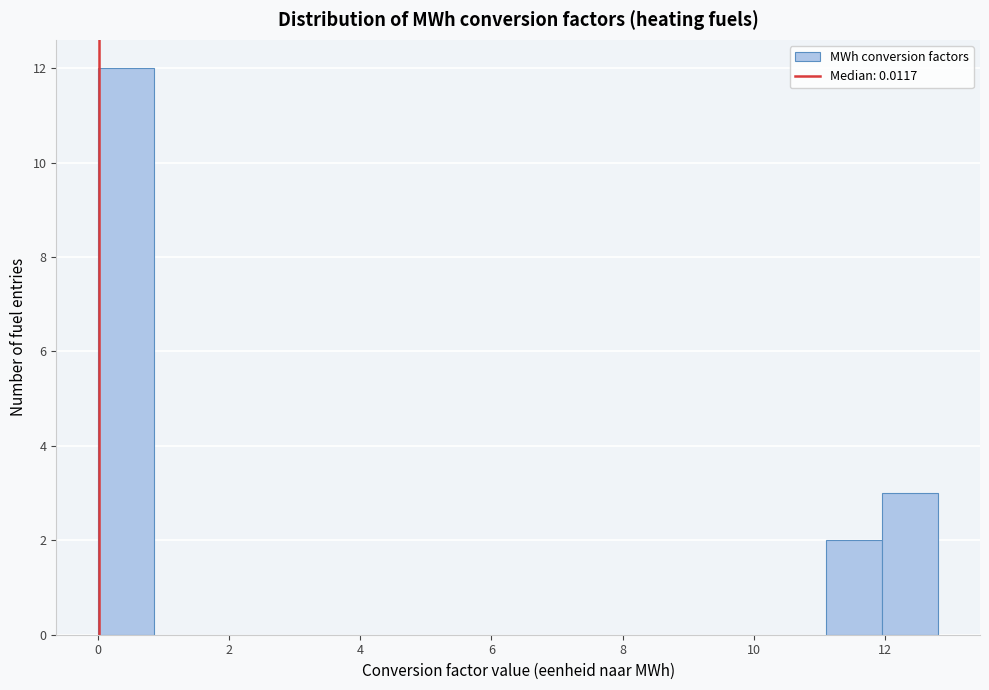

Reading left to right, list every bar in this chart as the range it spans on the x-axis followed by its height. Neither the bar edges nor the heights are printed on the chart, so give them approximately, as read against the axes.

0.0 to 0.8: 12
0.8 to 1.8: 0
1.8 to 2.6: 0
2.6 to 3.4: 0
3.4 to 4.2: 0
4.2 to 5.2: 0
5.2 to 6.0: 0
6.0 to 6.8: 0
6.8 to 7.6: 0
7.6 to 8.6: 0
8.6 to 9.4: 0
9.4 to 10.2: 0
10.2 to 11.0: 0
11.0 to 12.0: 2
12.0 to 12.8: 3